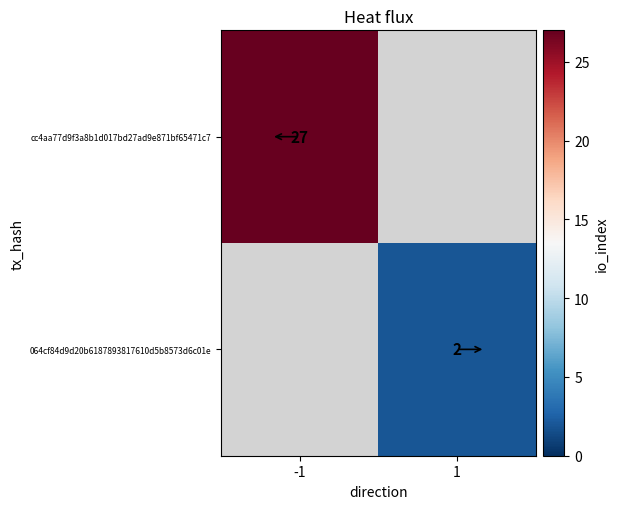

The cc4aa77d9f3a8b1d017bd27ad9e871bf65471c7 series shows 48 at -1. True or false?

False